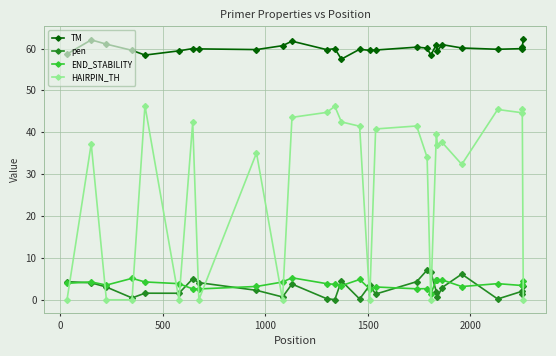

True or false: TM and HAIRPIN_TH intersect in this chart.

False